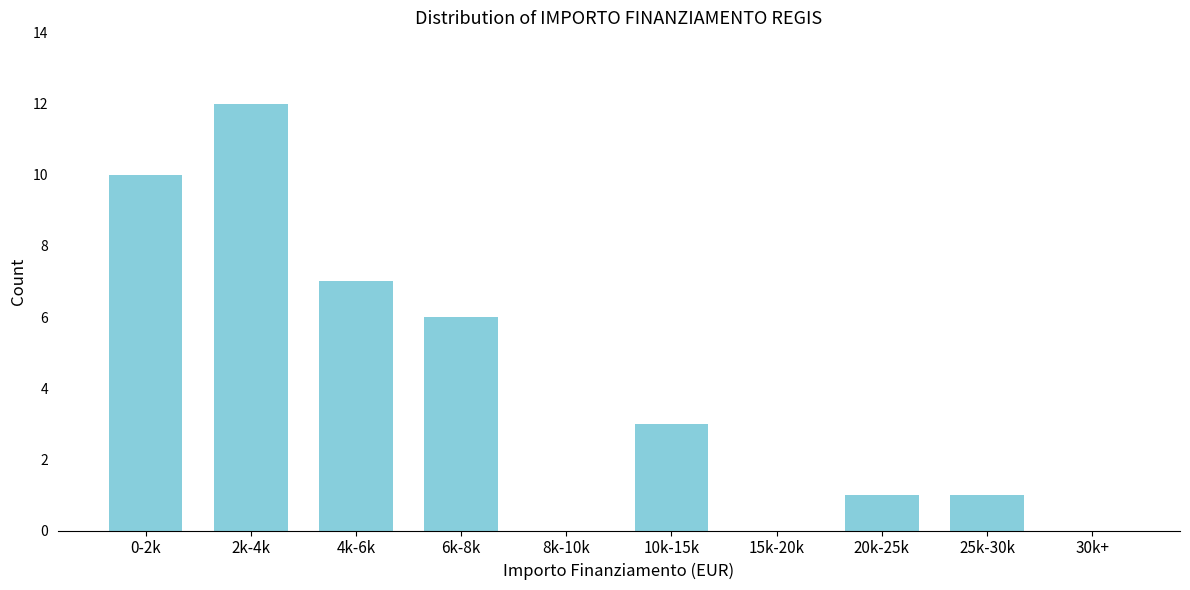

Reading left to right, what are all the values shown in this chart?

0-2k=10	2k-4k=12	4k-6k=7	6k-8k=6	8k-10k=0	10k-15k=3	15k-20k=0	20k-25k=1	25k-30k=1	30k+=0